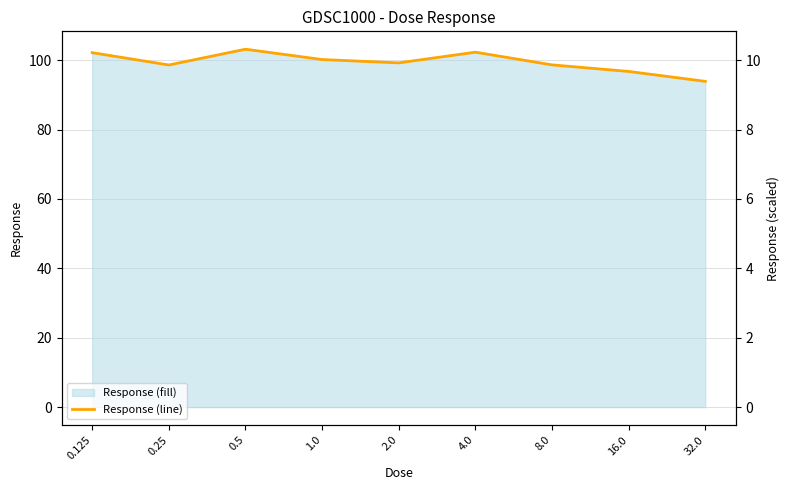

Approximately how many times larger is the value at 4.0 compared to 8.0?

1.0